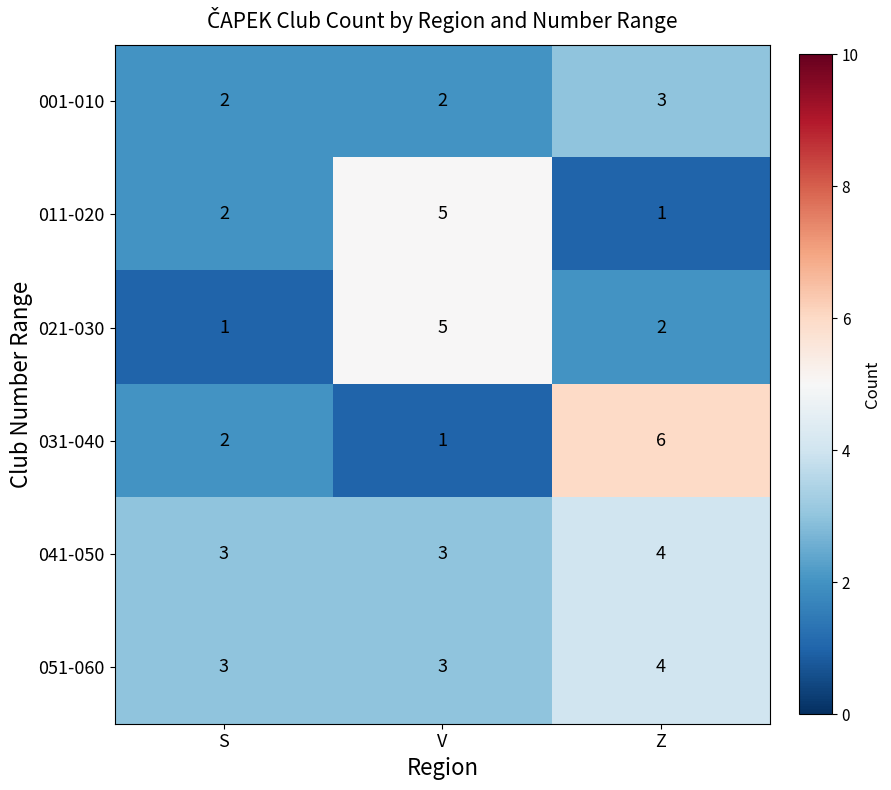

What is the minimum value shown in the chart?

1